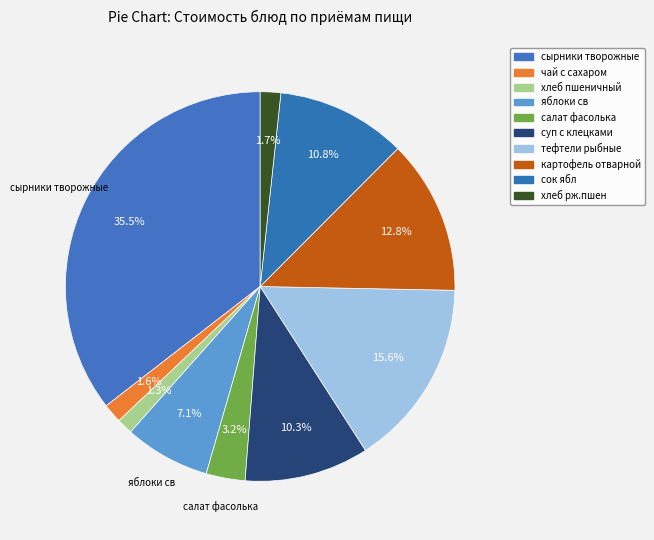

Which has a higher value, картофель отварной or сырники творожные?

сырники творожные